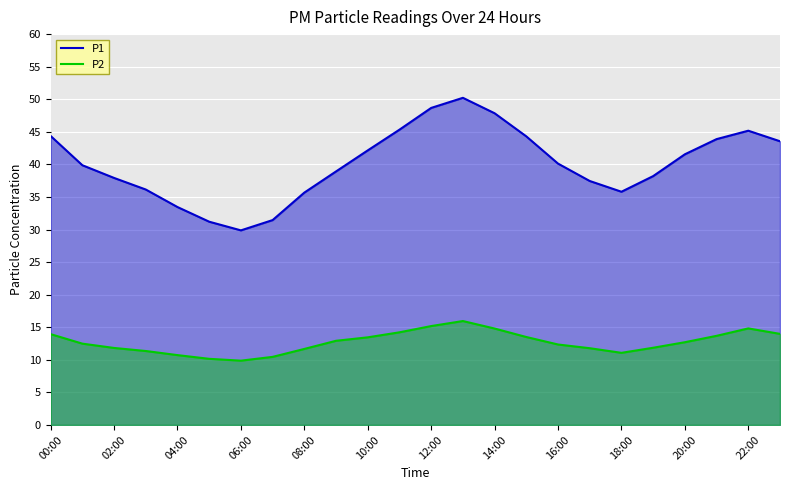

Where is the first local maximum for P1?

13